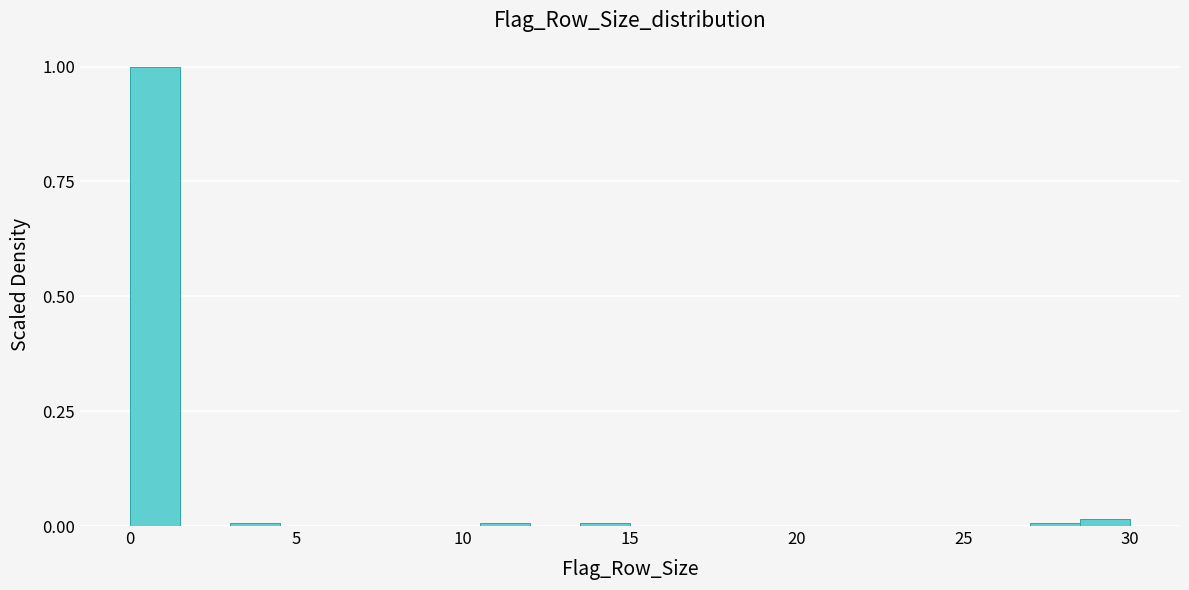

Read against the x-axis, roughly where is the centre of the tallest bar?

1.0